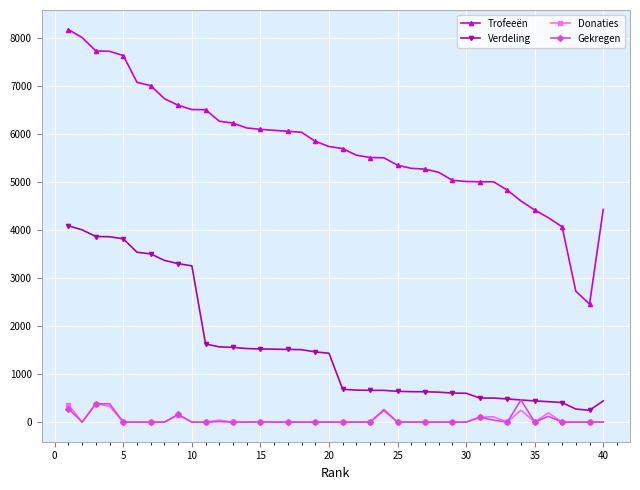

At how many categories does at least one series exceed 7534?

5